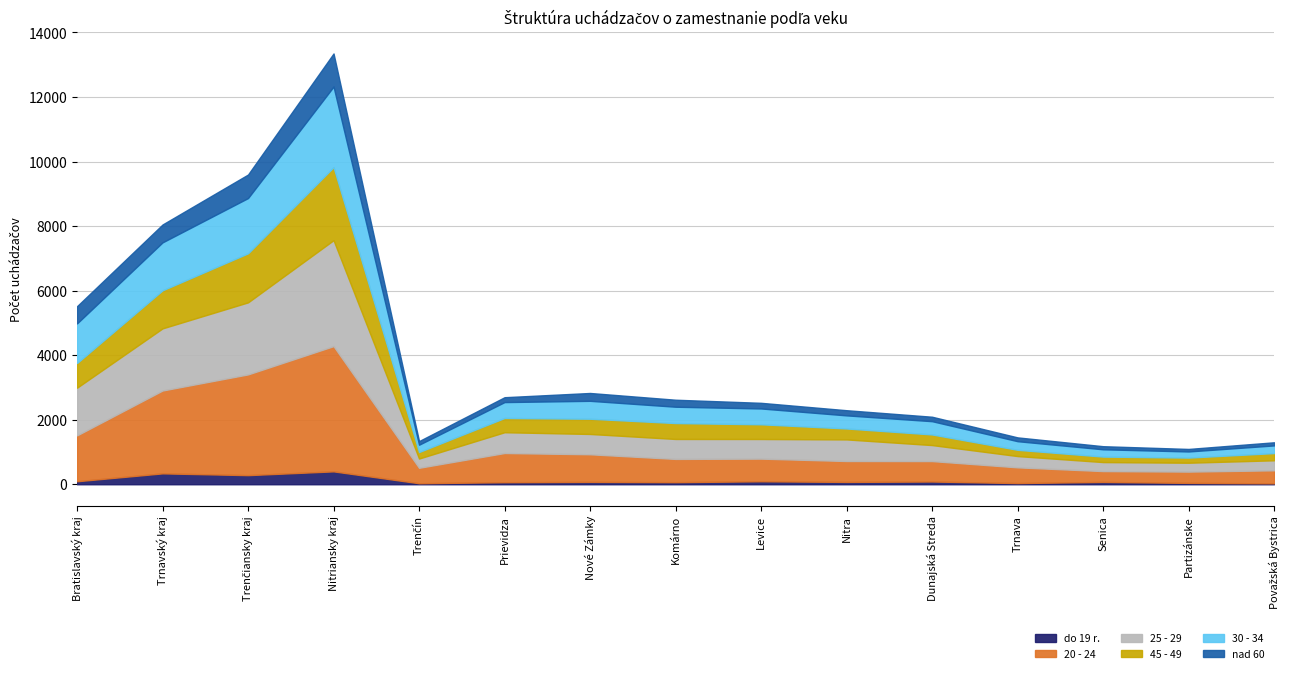

Reading right to left, extract all data points from this chart.

do 19 r.: 28	42	72	36	85	72	92	64	73	63	31	399	282	337	93
20 - 24: 404	350	336	488	633	648	702	721	856	905	479	3881	3122	2568	1422
25 - 29: 310	275	279	349	496	669	608	618	629	644	287	3283	2232	1925	1477
45 - 49: 223	159	170	194	329	339	456	493	472	442	202	2263	1520	1180	765
30 - 34: 238	190	226	267	411	406	490	506	555	492	226	2496	1712	1485	1227
nad 60: 97	78	96	118	138	160	175	217	243	151	112	1026	729	554	534